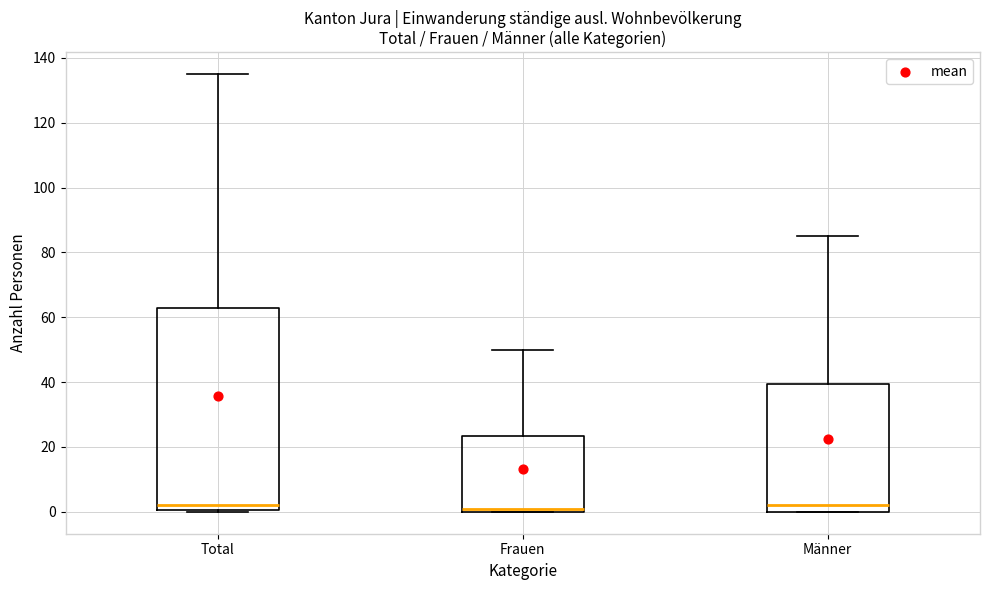

Comparing the boxes themselves (not the whiskers), which one is the tallest?

Total